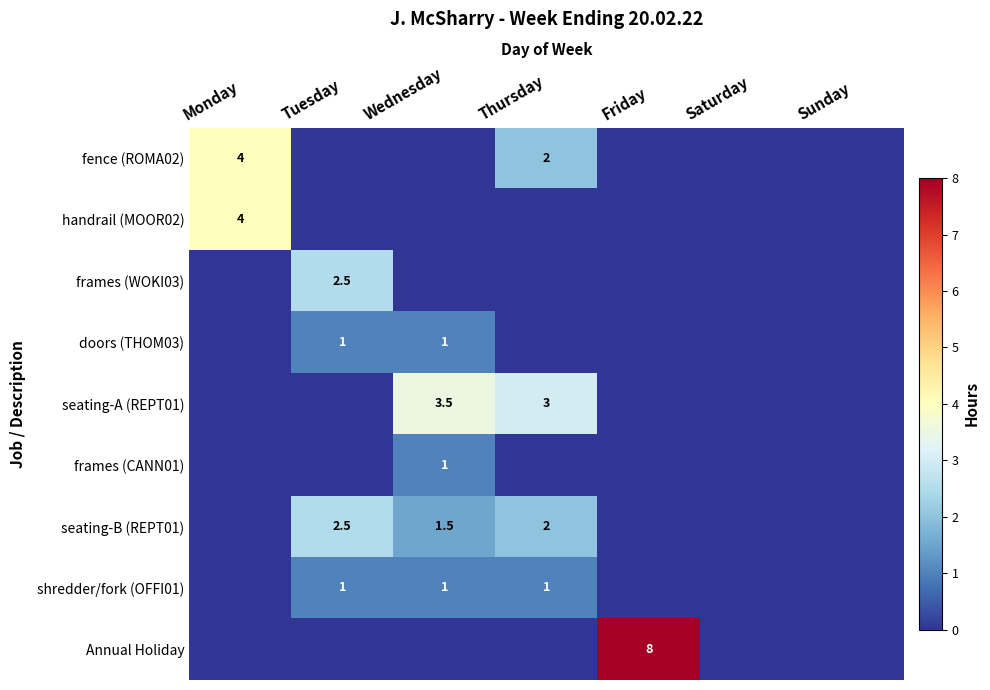

Which series has the largest range (max minus min)?

Annual Holiday